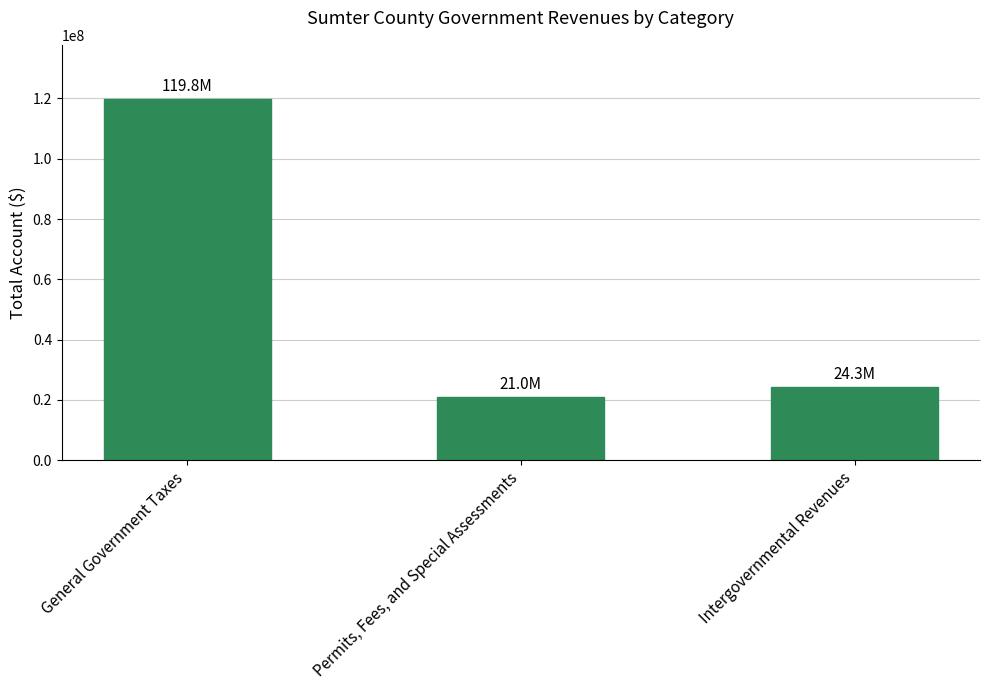

Reading left to right, what are all the values shown in this chart?

119822811	20969285	24254350